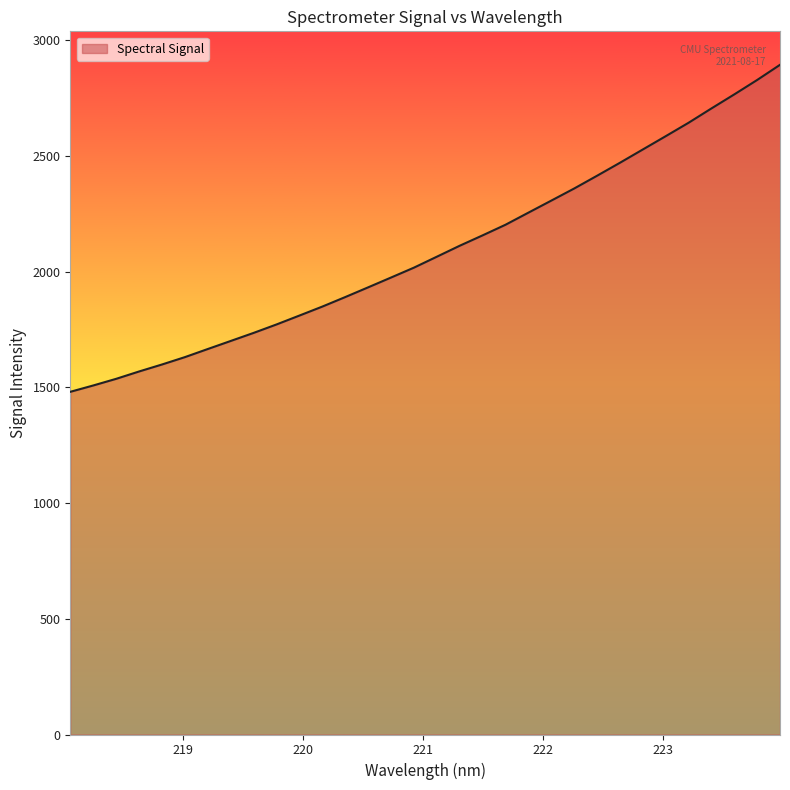

Does the chart display data point markers on the line(s)?

No